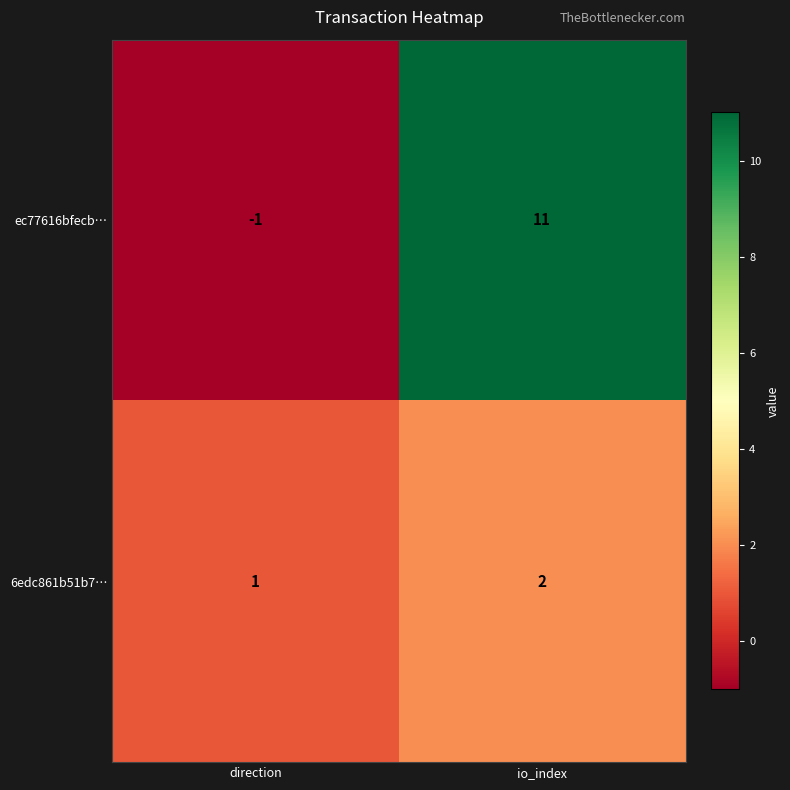

Which series has the largest total across all categories?

ec77616bfecb…